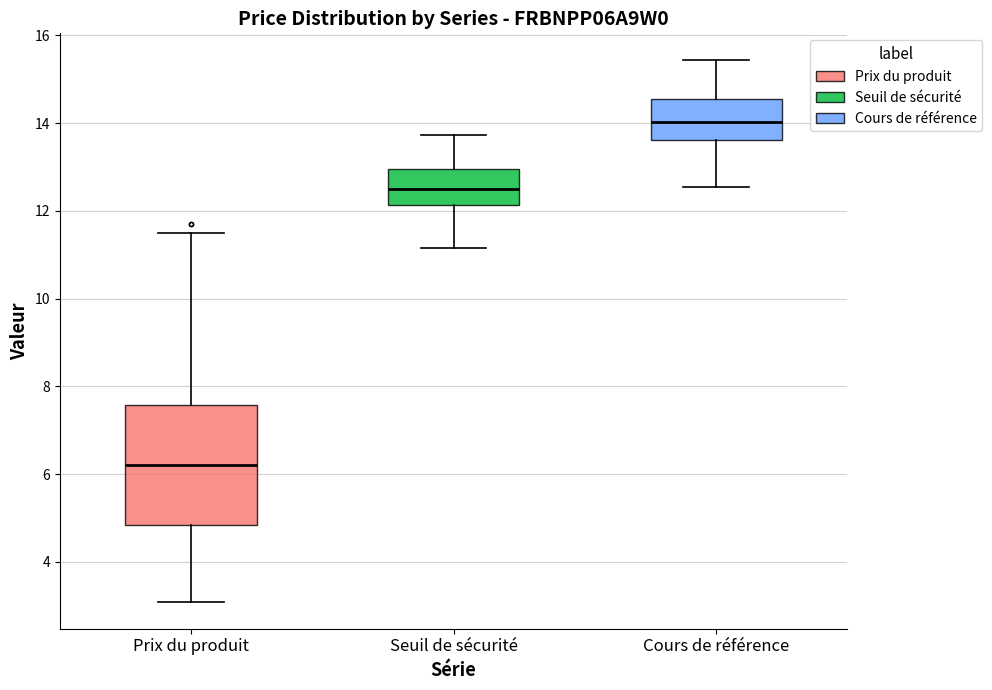

Reading left to right, transcribe this box plot: for each box, give where its median line is, the range the box spans, and where its two whiskers end, as read against the y-axis. The values are not printed on the chart, so give them approximately, as read against the axis.

Prix du produit: median 6.2, box 4.8 to 7.6, whiskers 3.0 to 11.4
Seuil de sécurité: median 12.4, box 12.2 to 13.0, whiskers 11.2 to 13.8
Cours de référence: median 14.0, box 13.6 to 14.6, whiskers 12.6 to 15.4